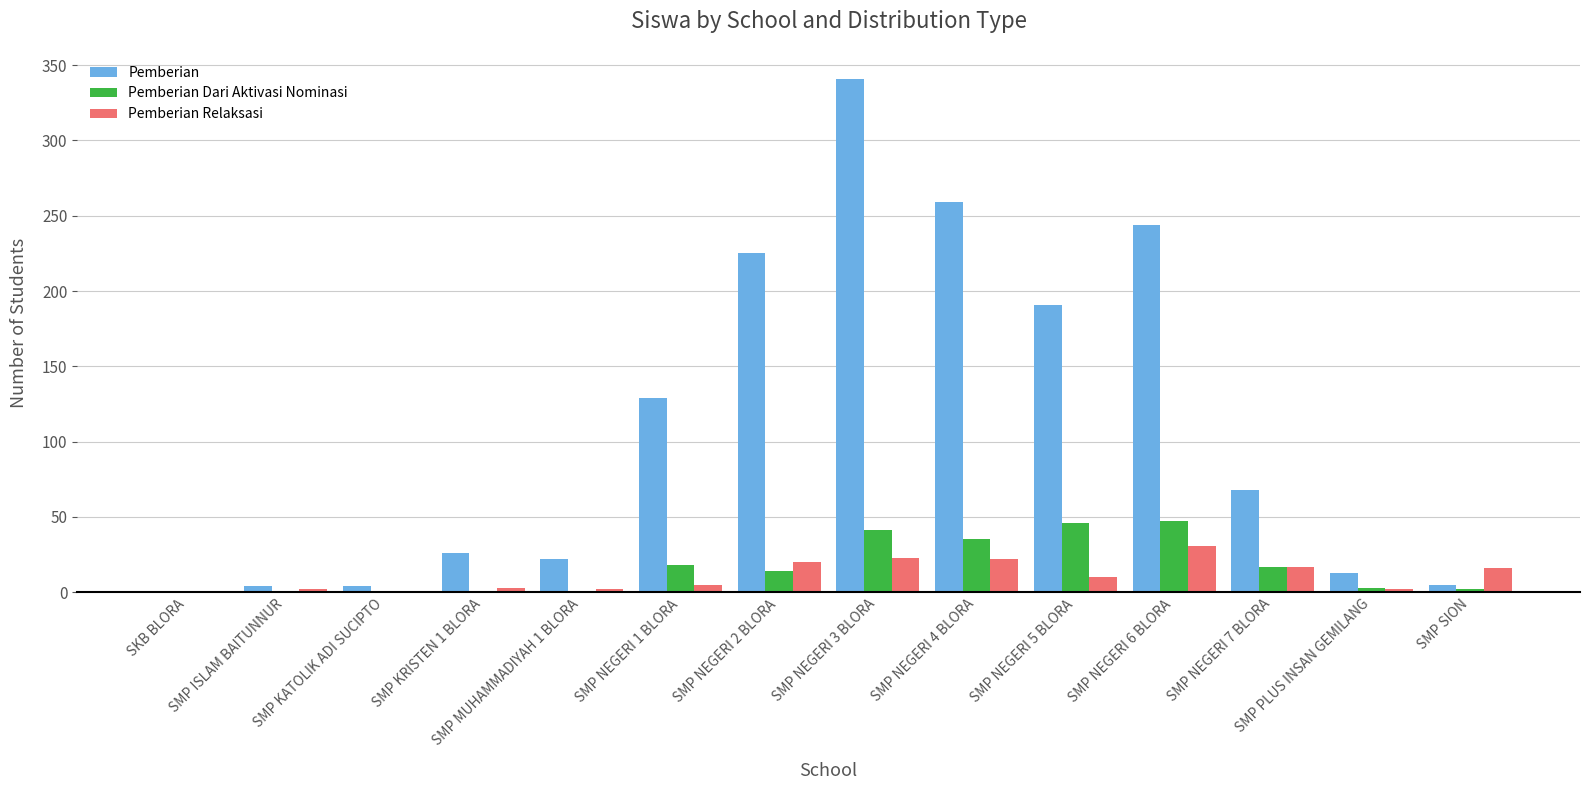

What are all the series names shown in the legend?

Pemberian, Pemberian Dari Aktivasi Nominasi, Pemberian Relaksasi